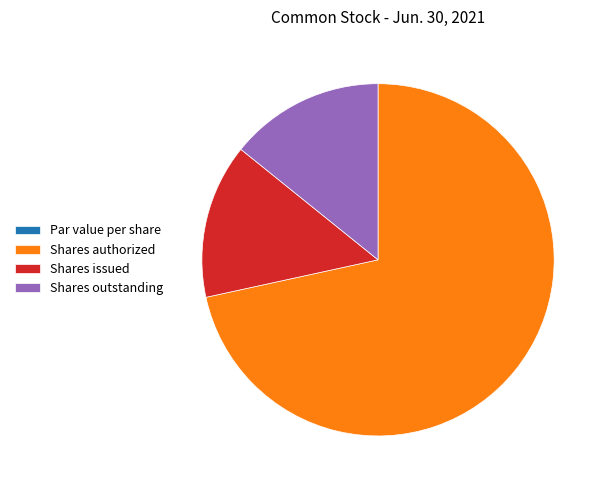

Which has a higher value, Shares issued or Shares authorized?

Shares authorized